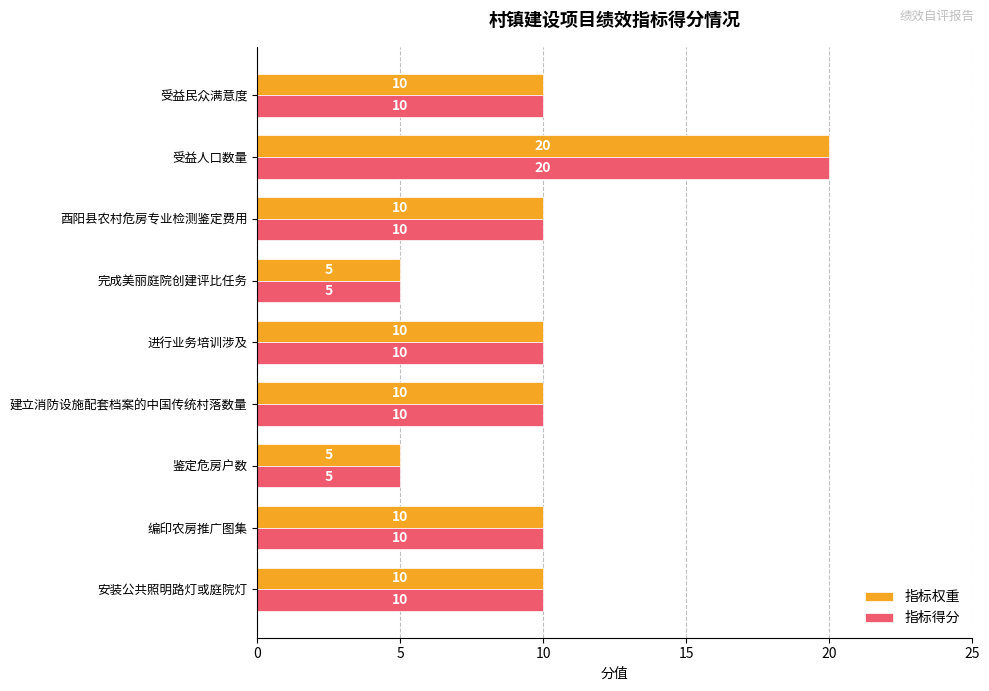

Which category has the highest value across all series?

受益人口数量